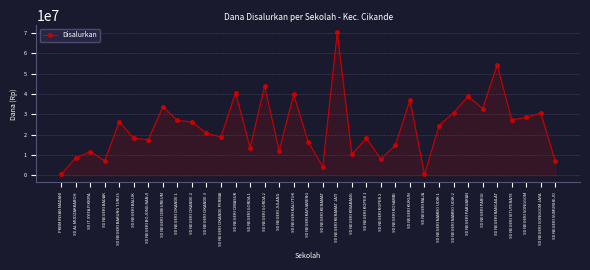

What is the change in value from SD NEGERI KIBABANG to SD NEGERI SONGGOM JAYA?

+20250000